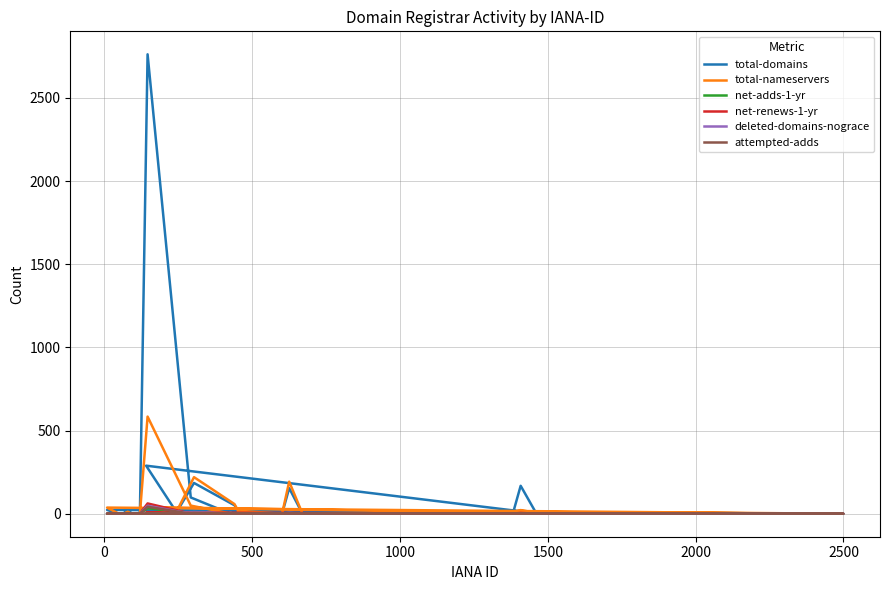

True or false: net-adds-1-yr and total-nameservers intersect in this chart.

False